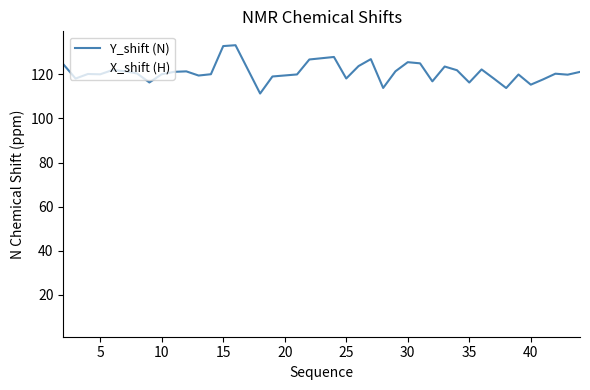

List the series in order of their overall mean, lowest first.

X_shift (H), Y_shift (N)